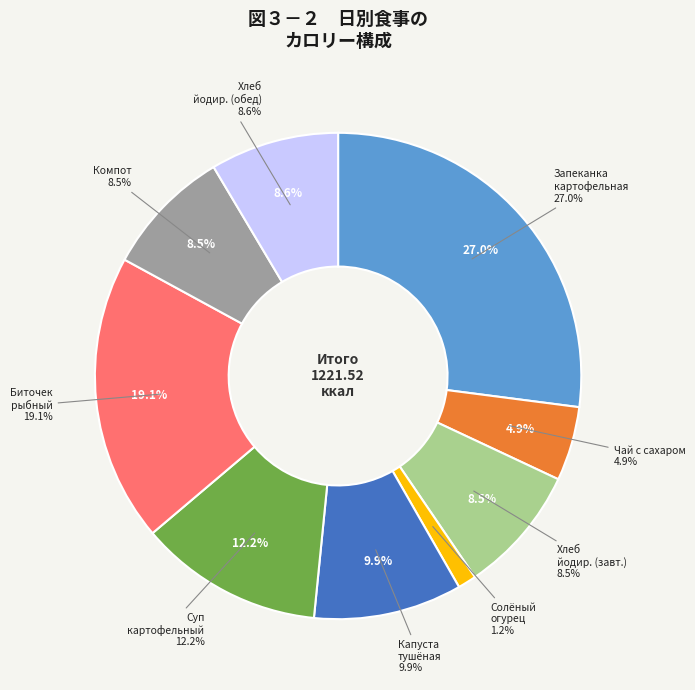

Rank the categories by value from highest to lowest.

Запеканка картофельная с печенью, Биточек рыбный с соусом сметанным, Суп картофельный с вермишелью, Капуста тушеная, Хлеб йодированный (обед), Хлеб йодированный, Компот из сухофруктов, Чай с сахаром/лимон, Соленый огурец